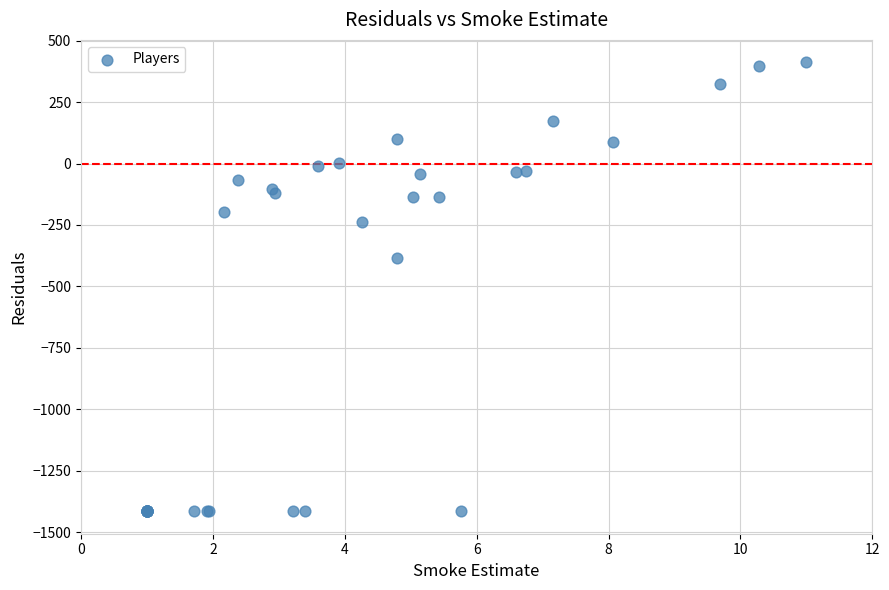

What Y value in the scatter plot is closest to -501?

-385.1